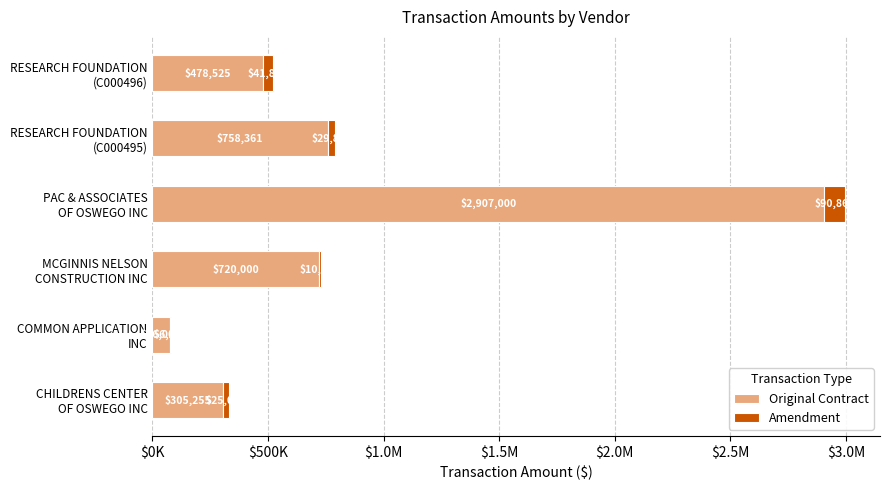

How many distinct data groups are displayed?

2